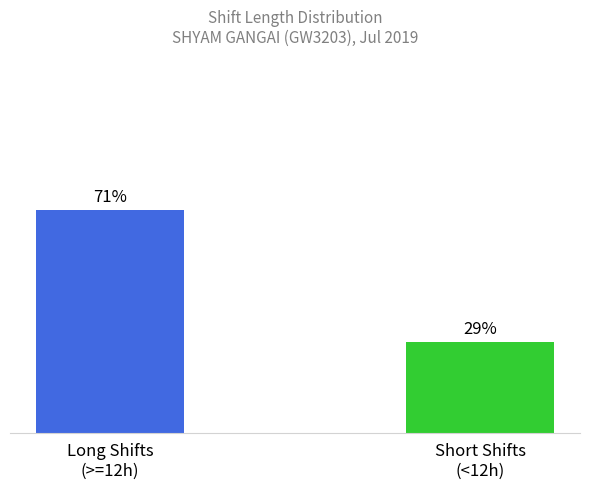

What is the value of the 1st bar from the left?

71